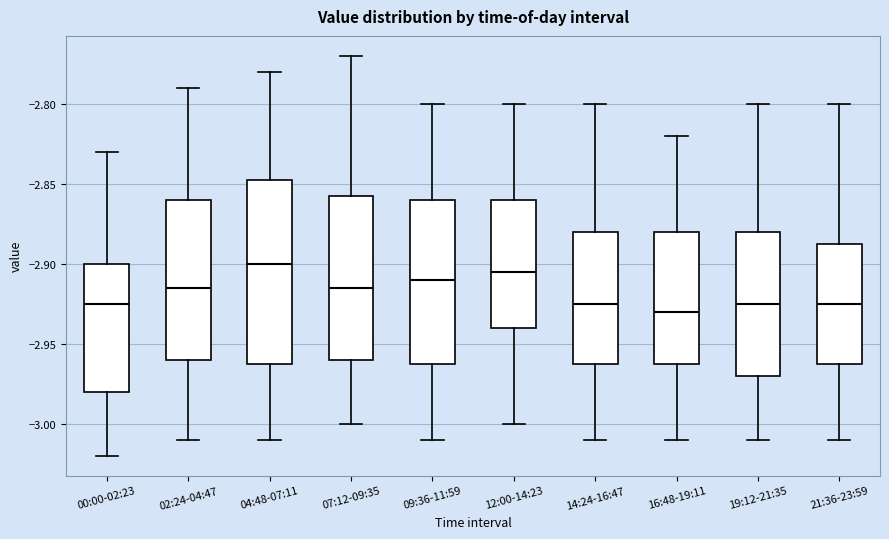

Where does the lower whisker of the box for 21:36-23:59 end on the y-axis? The values are not printed on the chart, so give them approximately, as read against the axis.

-3.010